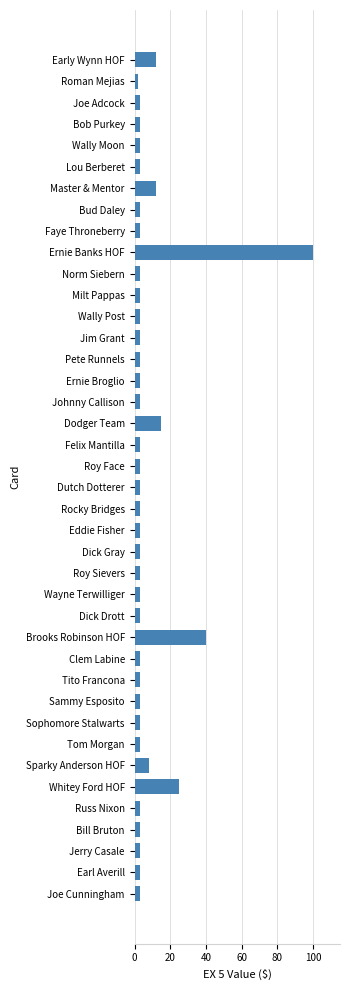

Does the chart contain stacked bars?

No